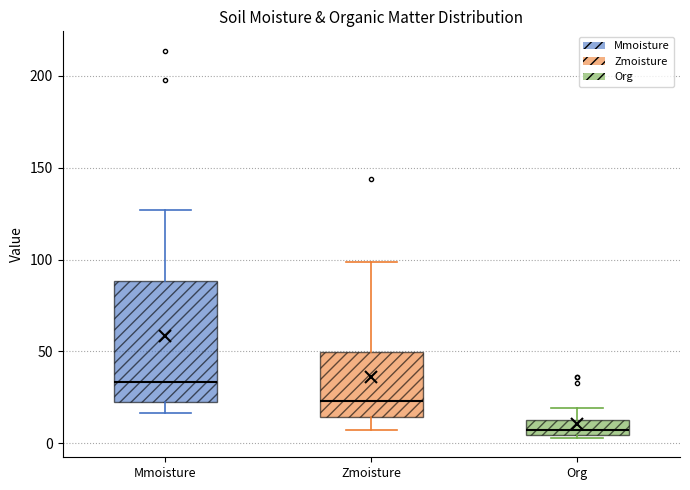

Reading left to right, transcribe this box plot: for each box, give where its median line is, the range the box spans, and where its two whiskers end, as read against the y-axis. The values are not printed on the chart, so give them approximately, as read against the axis.

Mmoisture: median 35, box 20 to 90, whiskers 15 to 125
Zmoisture: median 25, box 15 to 50, whiskers 5 to 100
Org: median 5 (just above the box's lower edge), box 5 to 15, whiskers 5 (just below the box's lower edge) to 20